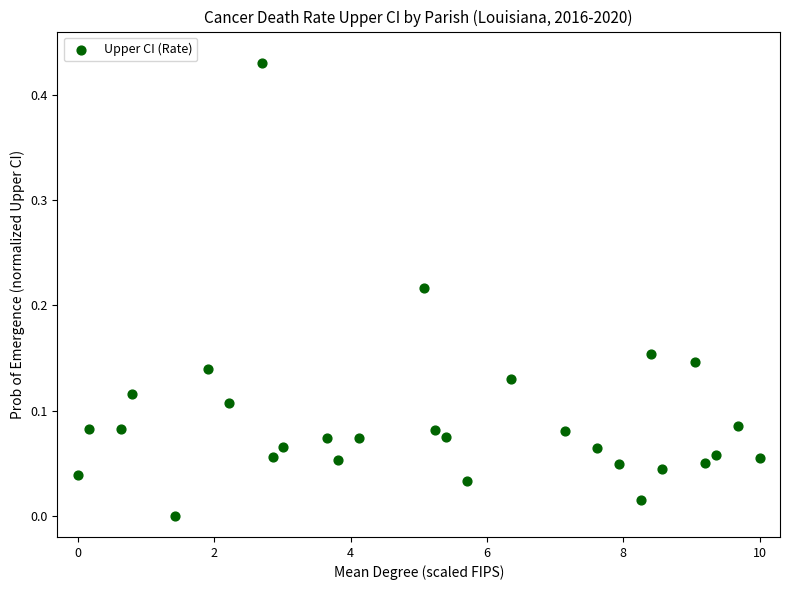

What is the range of X values (max minus min)?

10.0